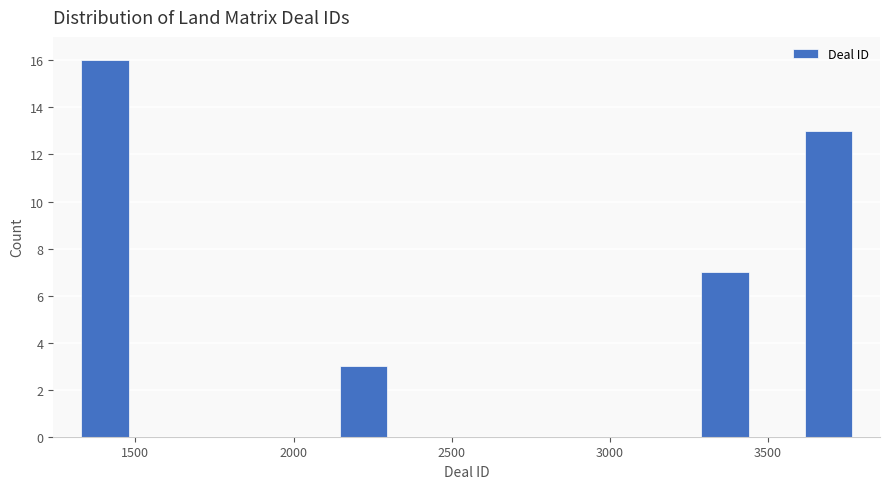

Around what value on the x-axis is the tallest bar? Give the approximate position of its centre, as read against the axis.

1400